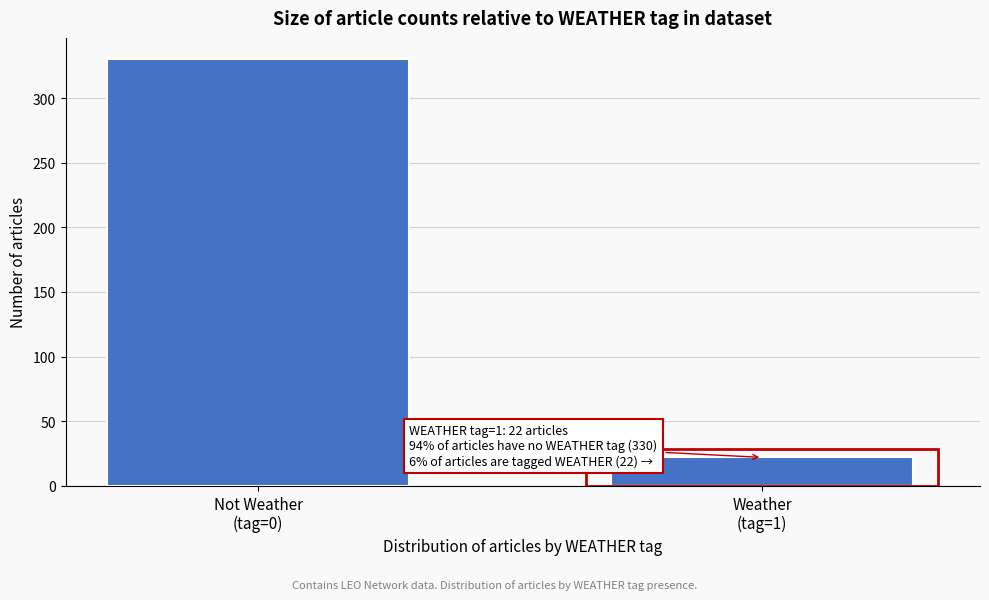

Reading left to right, extract all data points from this chart.

330	22